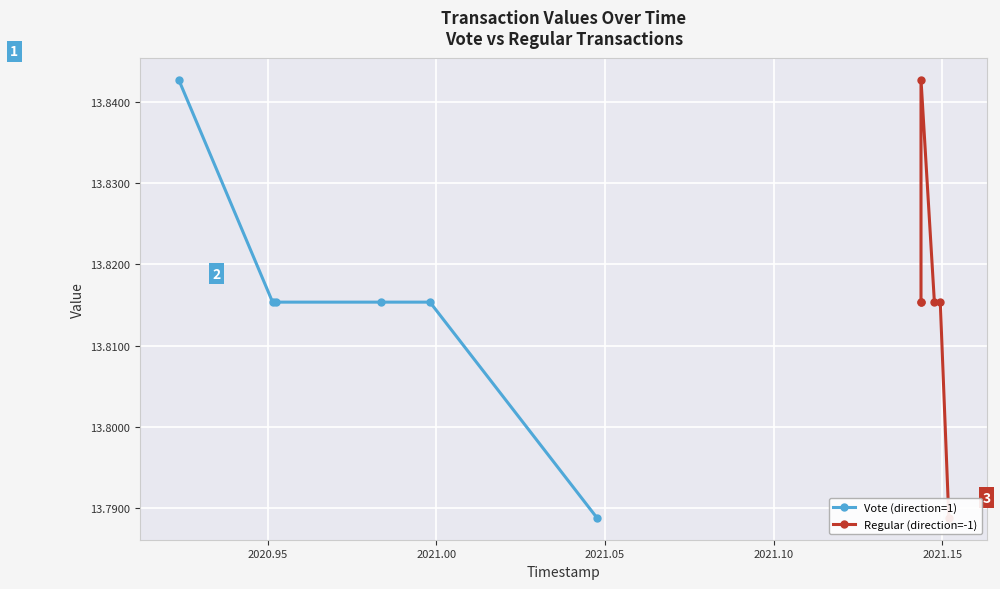

True or false: Regular (direction=-1) has a value of 24.6 at 2021.00.

False